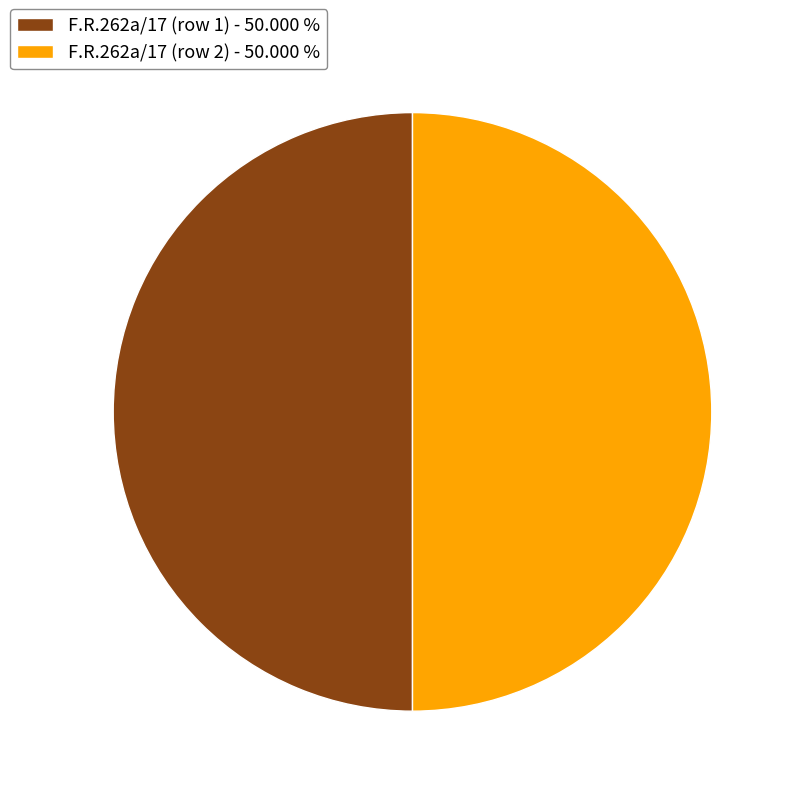

What is the ratio of the value at F.R.262a/17 (row 2) to the value at F.R.262a/17 (row 1)?

1.0